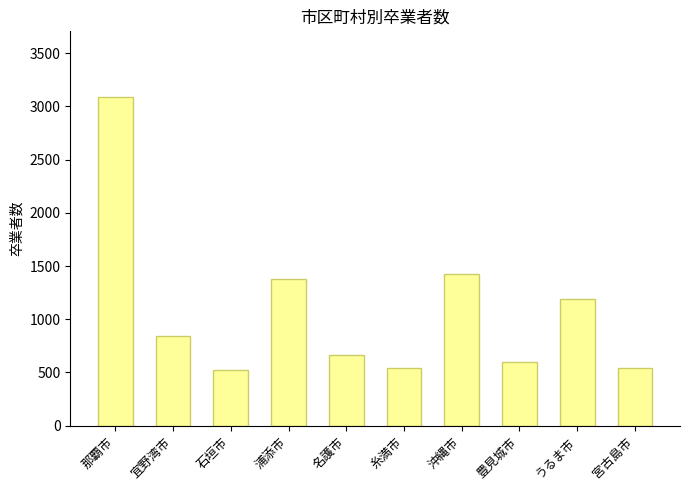

What is the change in value from 那覇市 to 豊見城市?

-2487